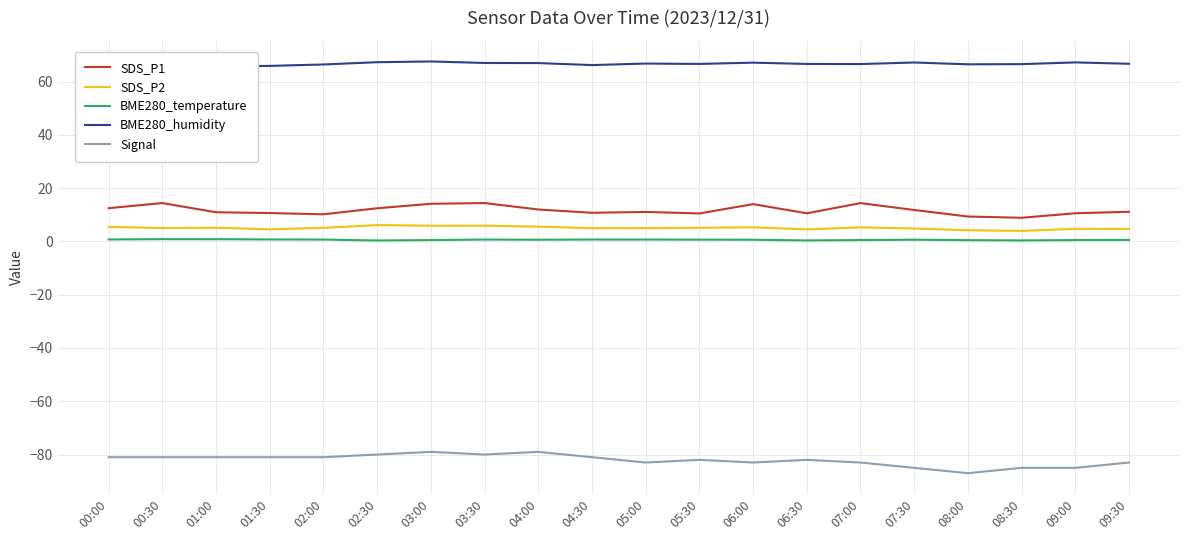

How many values in the BME280_humidity series exceed 66?

16